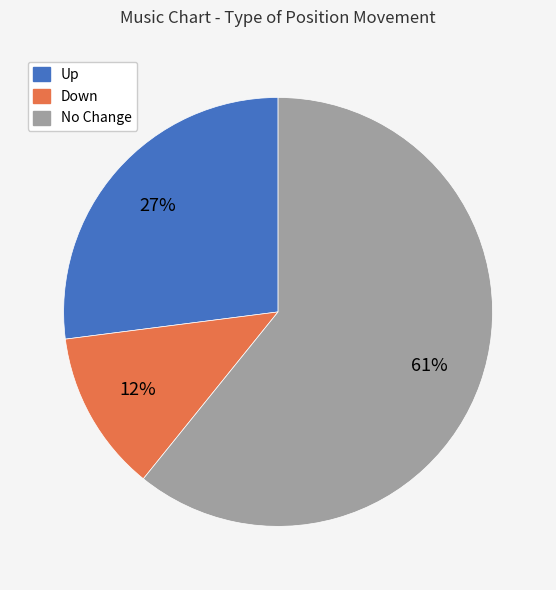

Does any single category account for the majority?

Yes